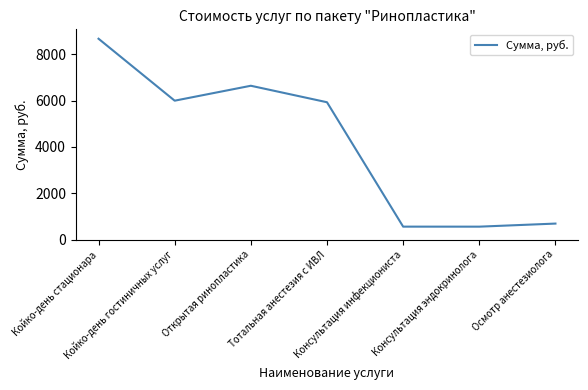

What is the difference between the maximum and minimum values?

8117